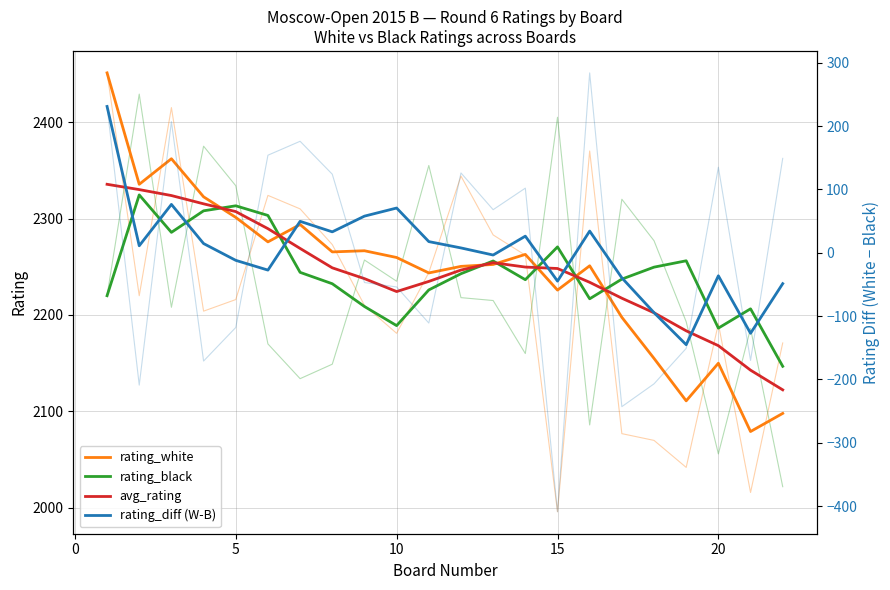

What is the difference between the maximum and minimum values in the avg_rating series?

213.1